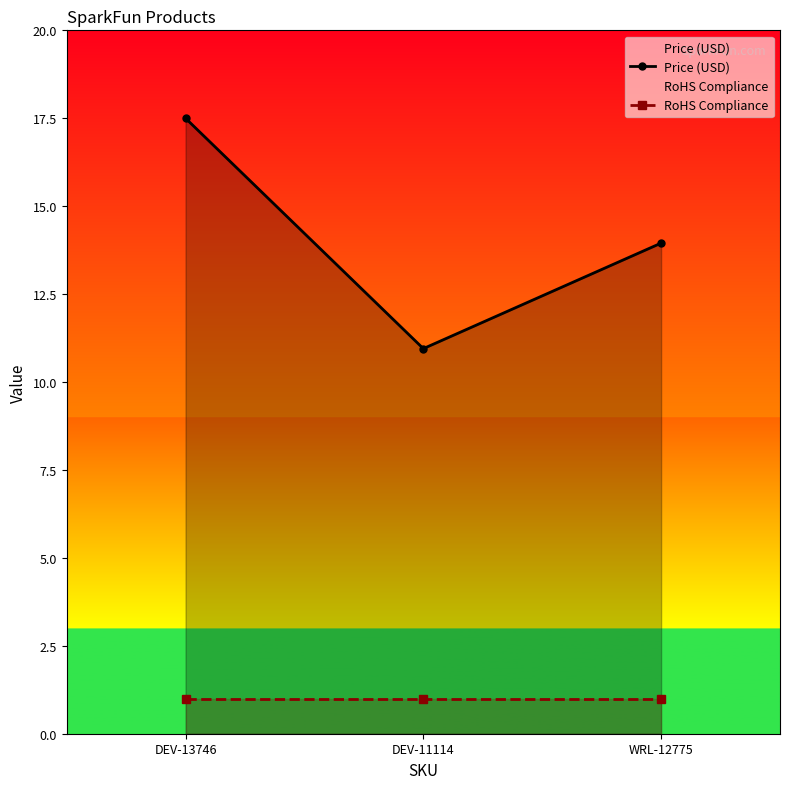

What is the average value of the RoHS Compliance series?

1.0